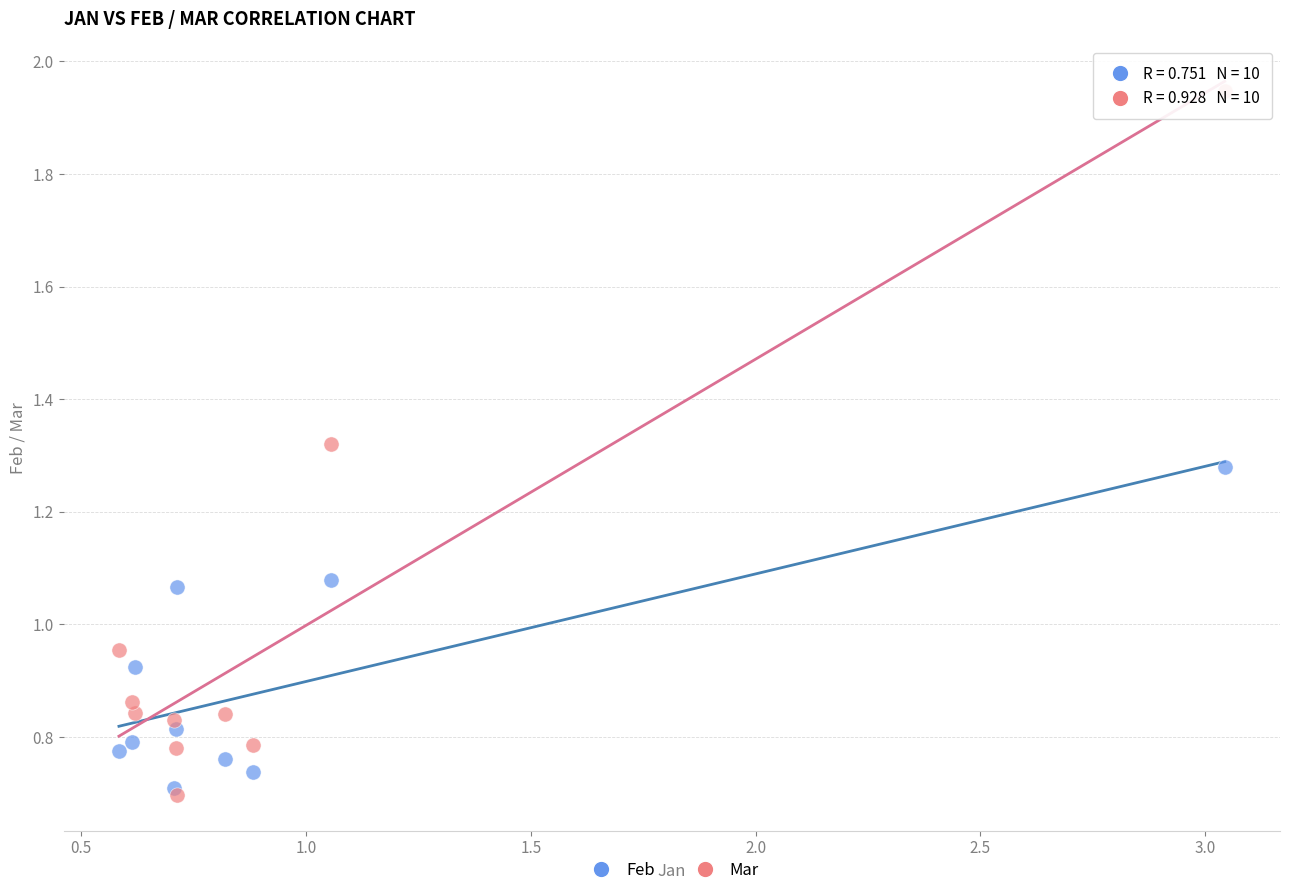

What are all the series names shown in the legend?

Feb, Mar